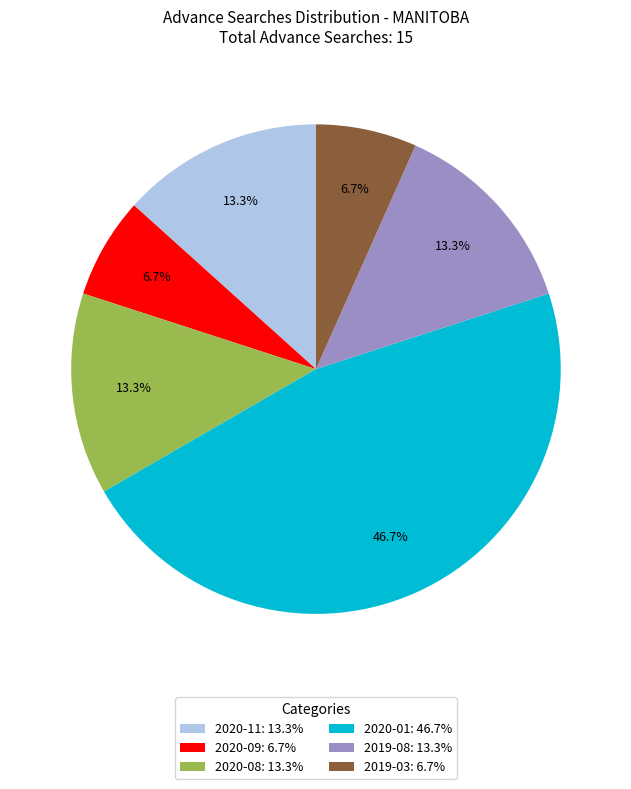

What percentage do 2020-01: 46.7% and 2020-08: 13.3% together represent?

60.0%